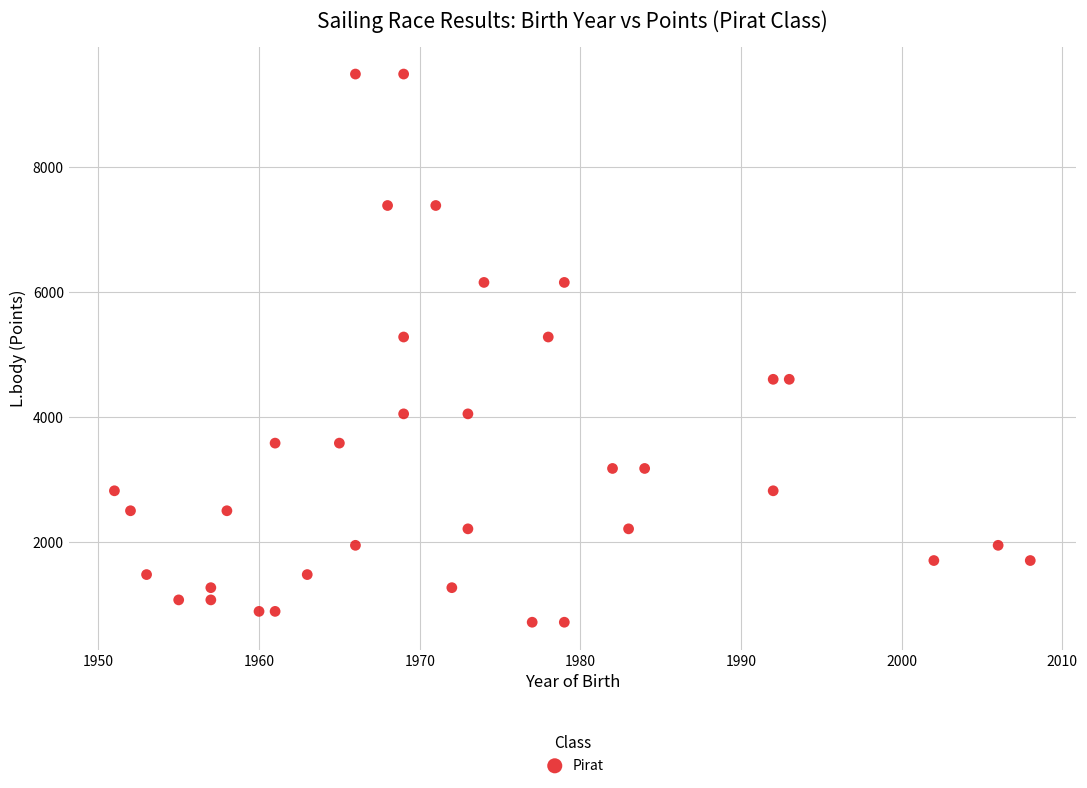

What is the range of X values (max minus min)?

57